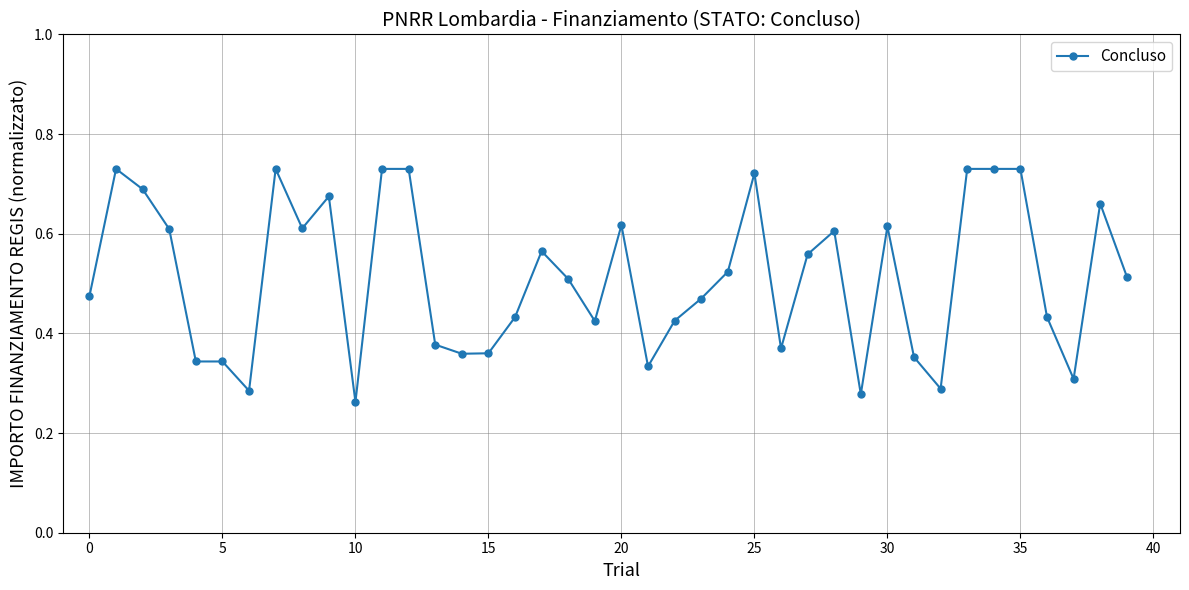

True or false: there are more than 0 points higher than both neighbors.

True